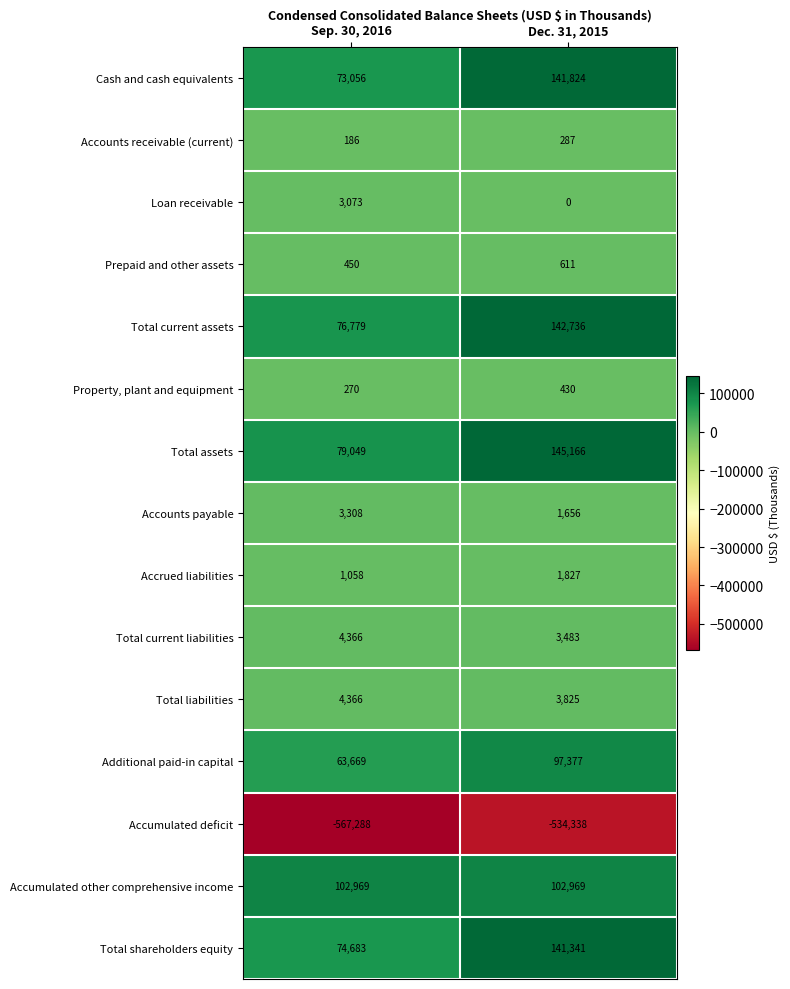

Is it true that Accumulated deficit equals -534338 at Dec. 31, 2015?

True